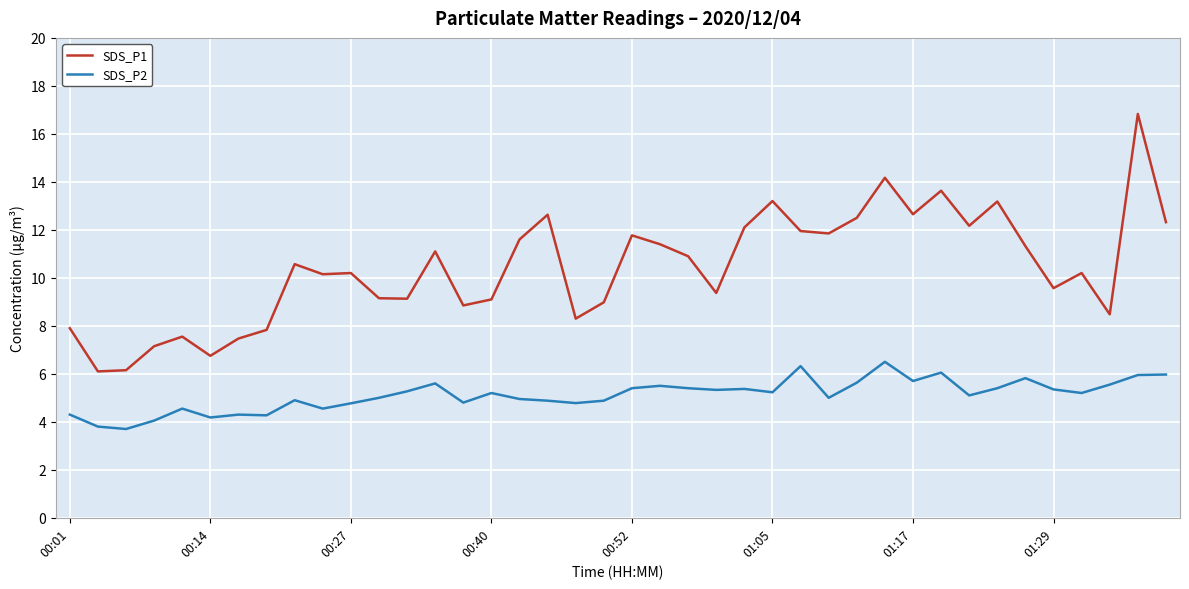

What is the highest value of the SDS_P1 series?

16.8